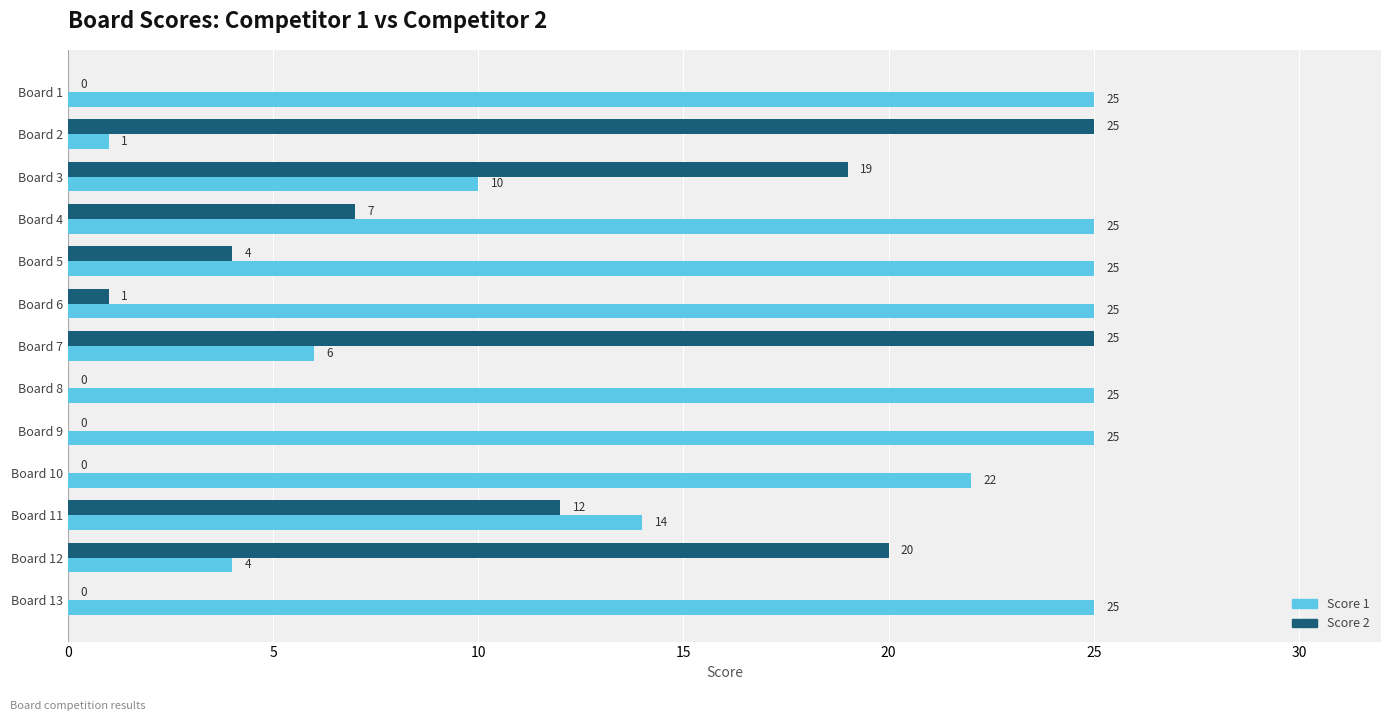

Which series has the largest total across all categories?

Score 1